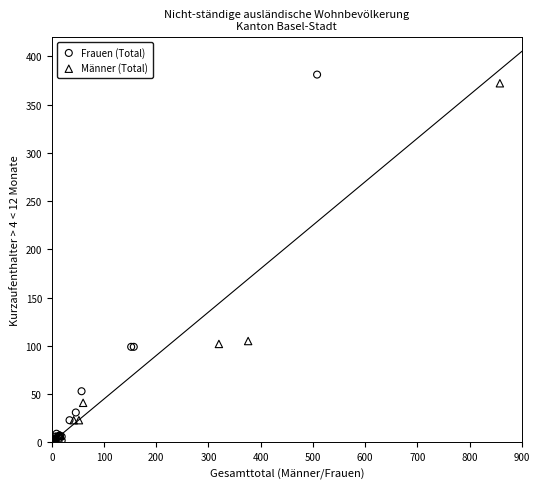

Which series has the largest Y range (max minus min)?

Frauen (Total)